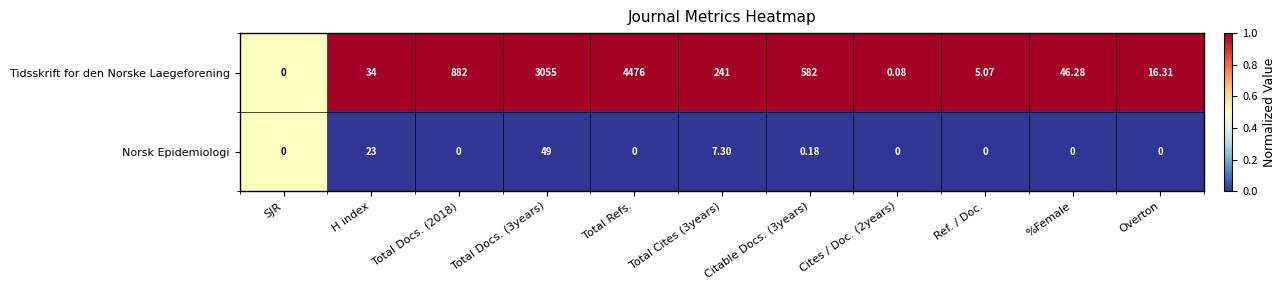

What is the greatest value displayed?

1.0